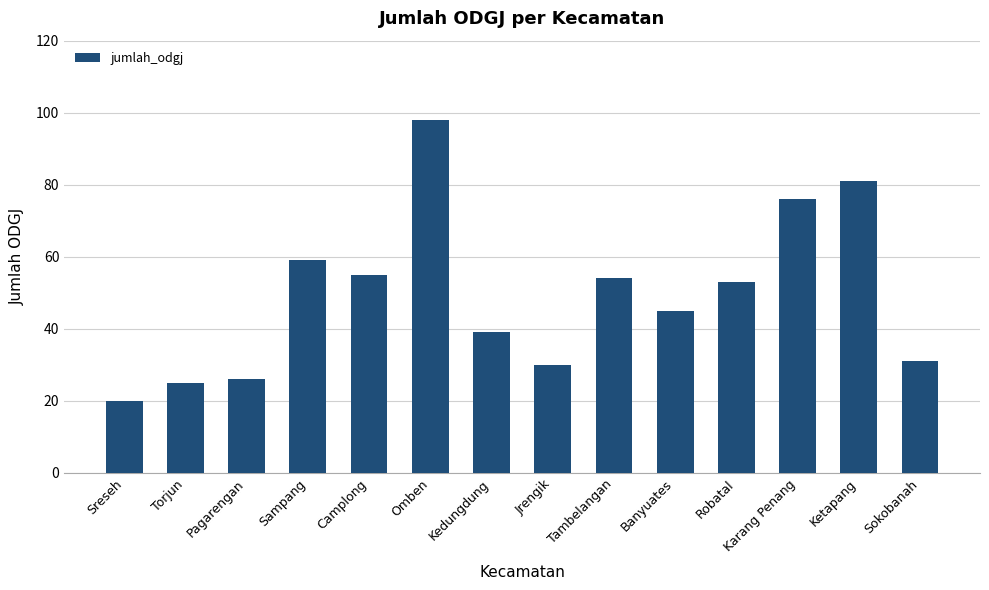

Reading left to right, extract all data points from this chart.

20	25	26	59	55	98	39	30	54	45	53	76	81	31